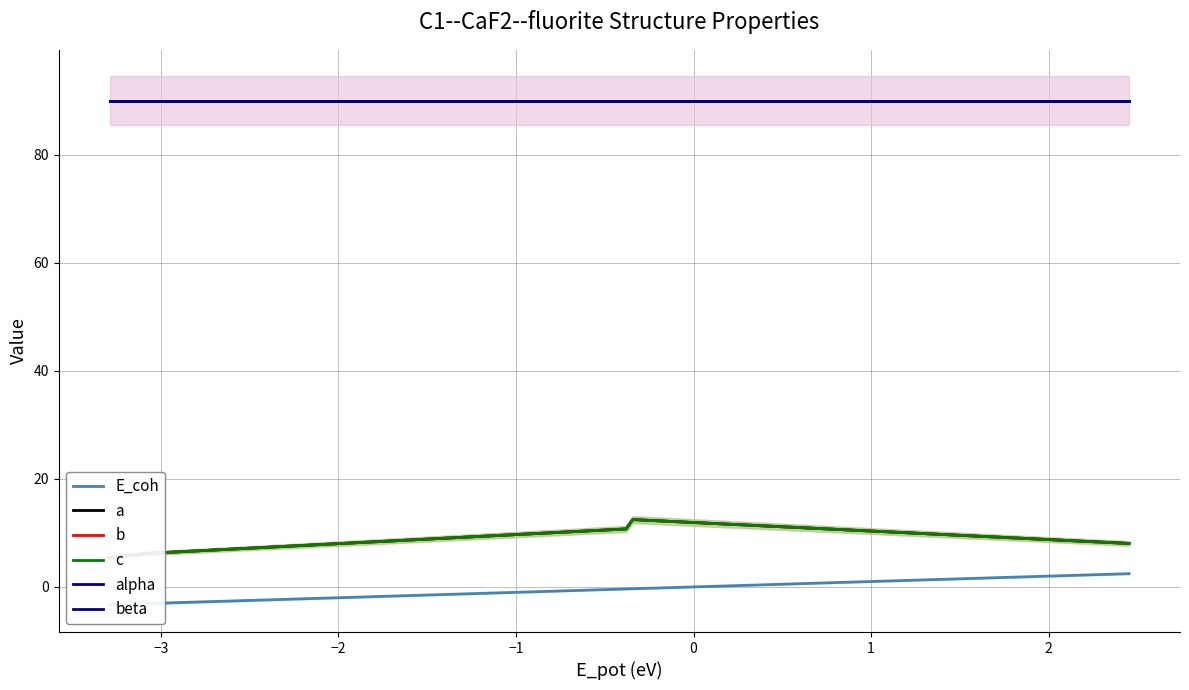

Rank the series by their maximum value, from highest to lowest.

alpha, beta, a, b, c, E_coh